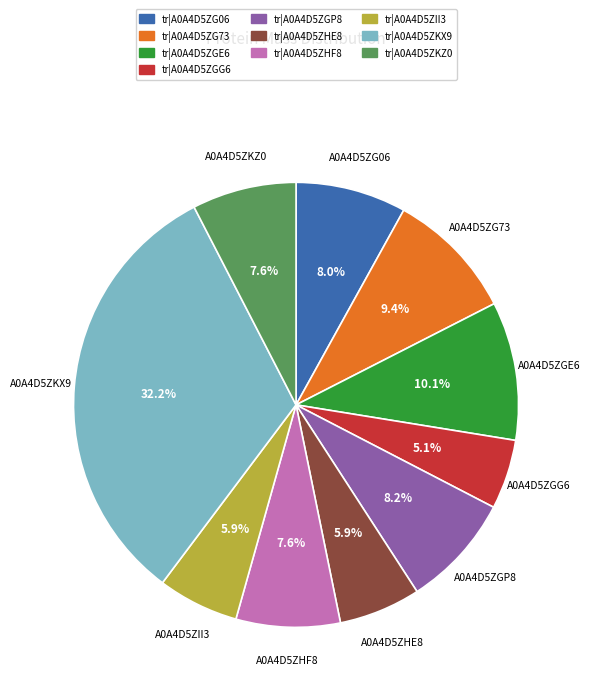

Which category has the biggest portion of the pie?

tr|A0A4D5ZKX9